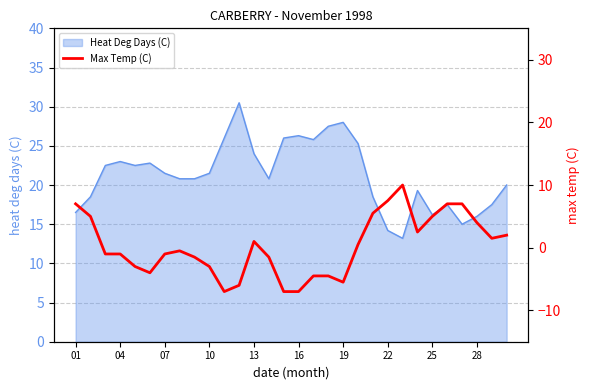

What is the lowest value of the Heat Deg Days (C) series?

13.2